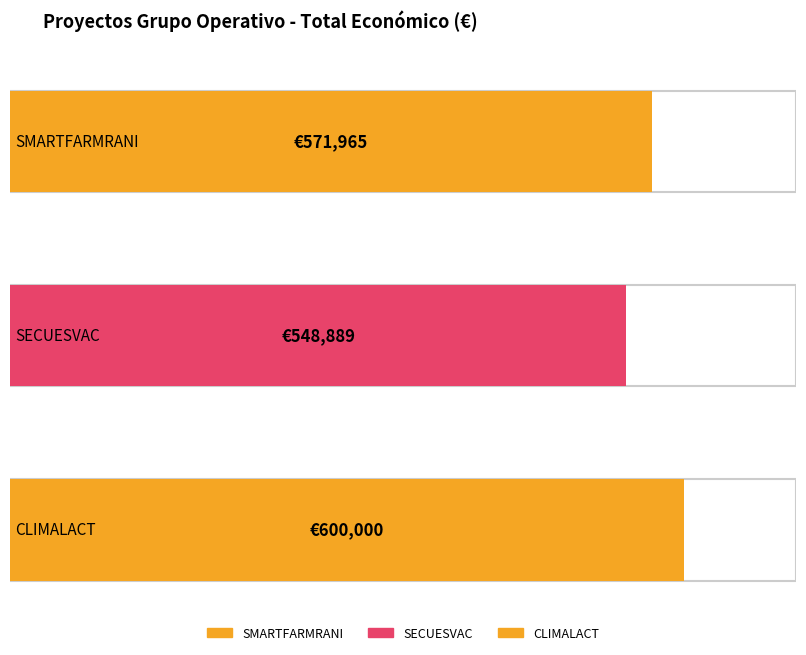

What is the label of the 2nd bar from the left?

SECUESVAC